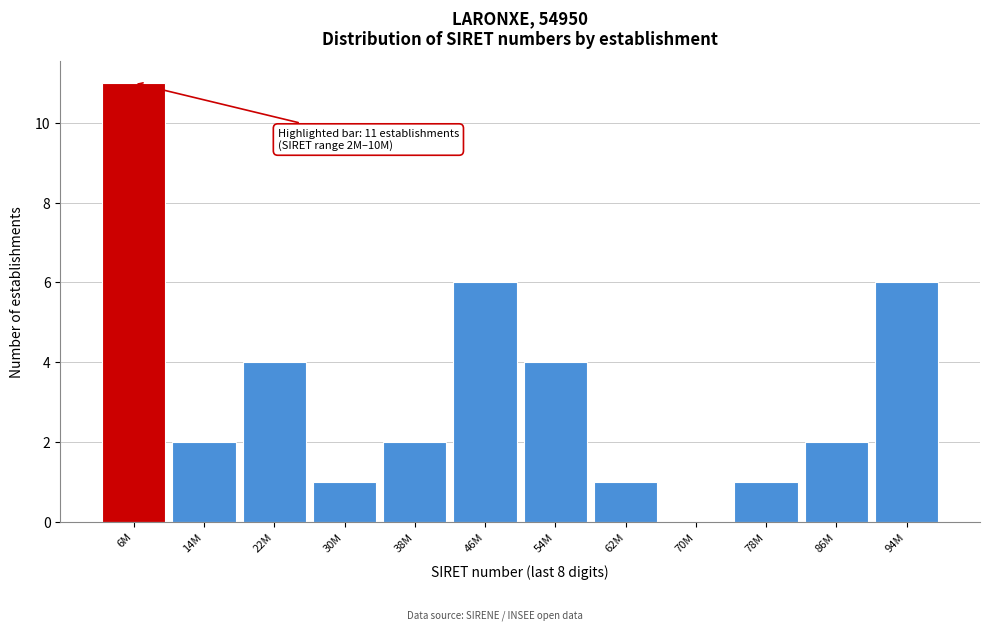

Reading left to right, transcribe all the data shown in this chart.

6M=11	14M=2	22M=4	30M=1	38M=2	46M=6	54M=4	62M=1	70M=0	78M=1	86M=2	94M=6